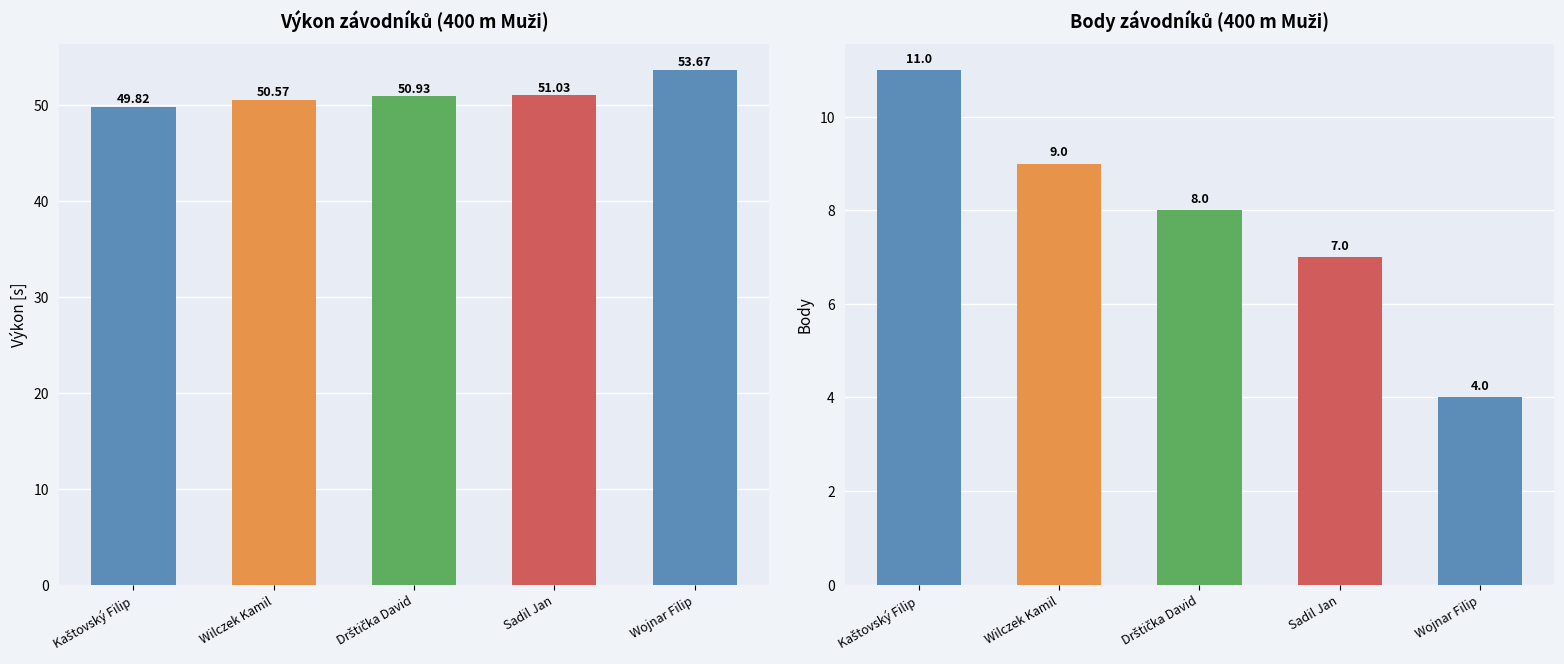

Which series has the widest spread of values?

Body